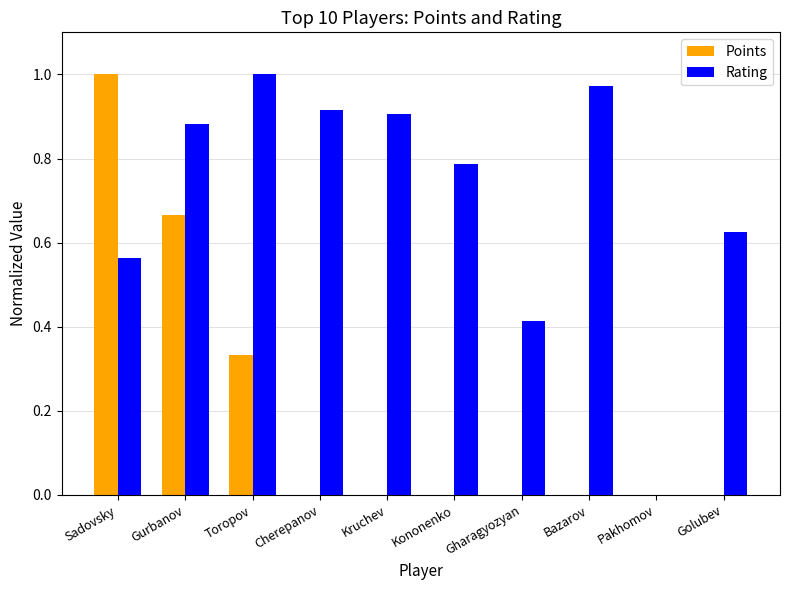

What is the sum of all Points values?

2.0